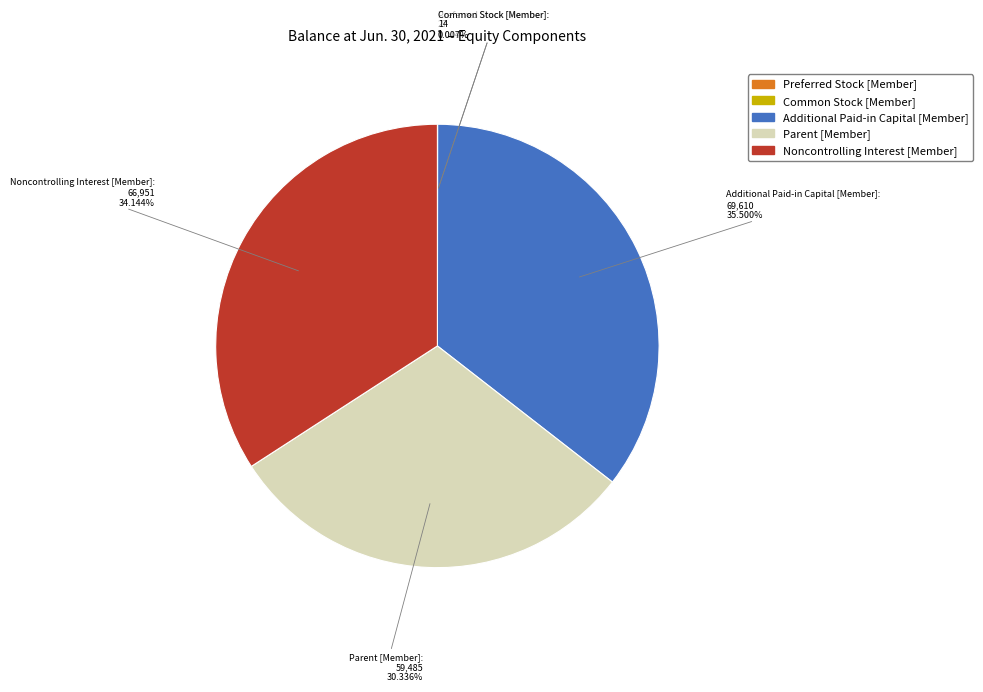

Is the sum of Parent [Member] and Additional Paid-in Capital [Member] greater than half?

Yes